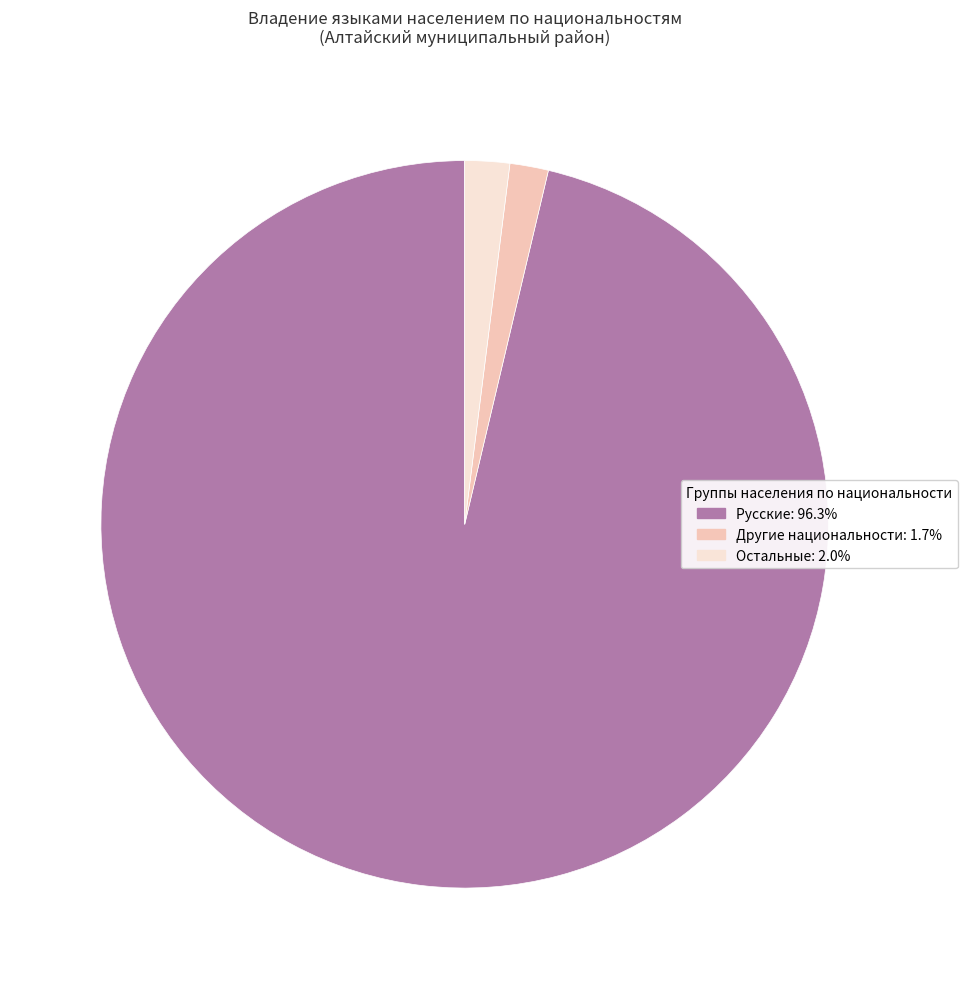

Is there a majority slice in this chart?

Yes